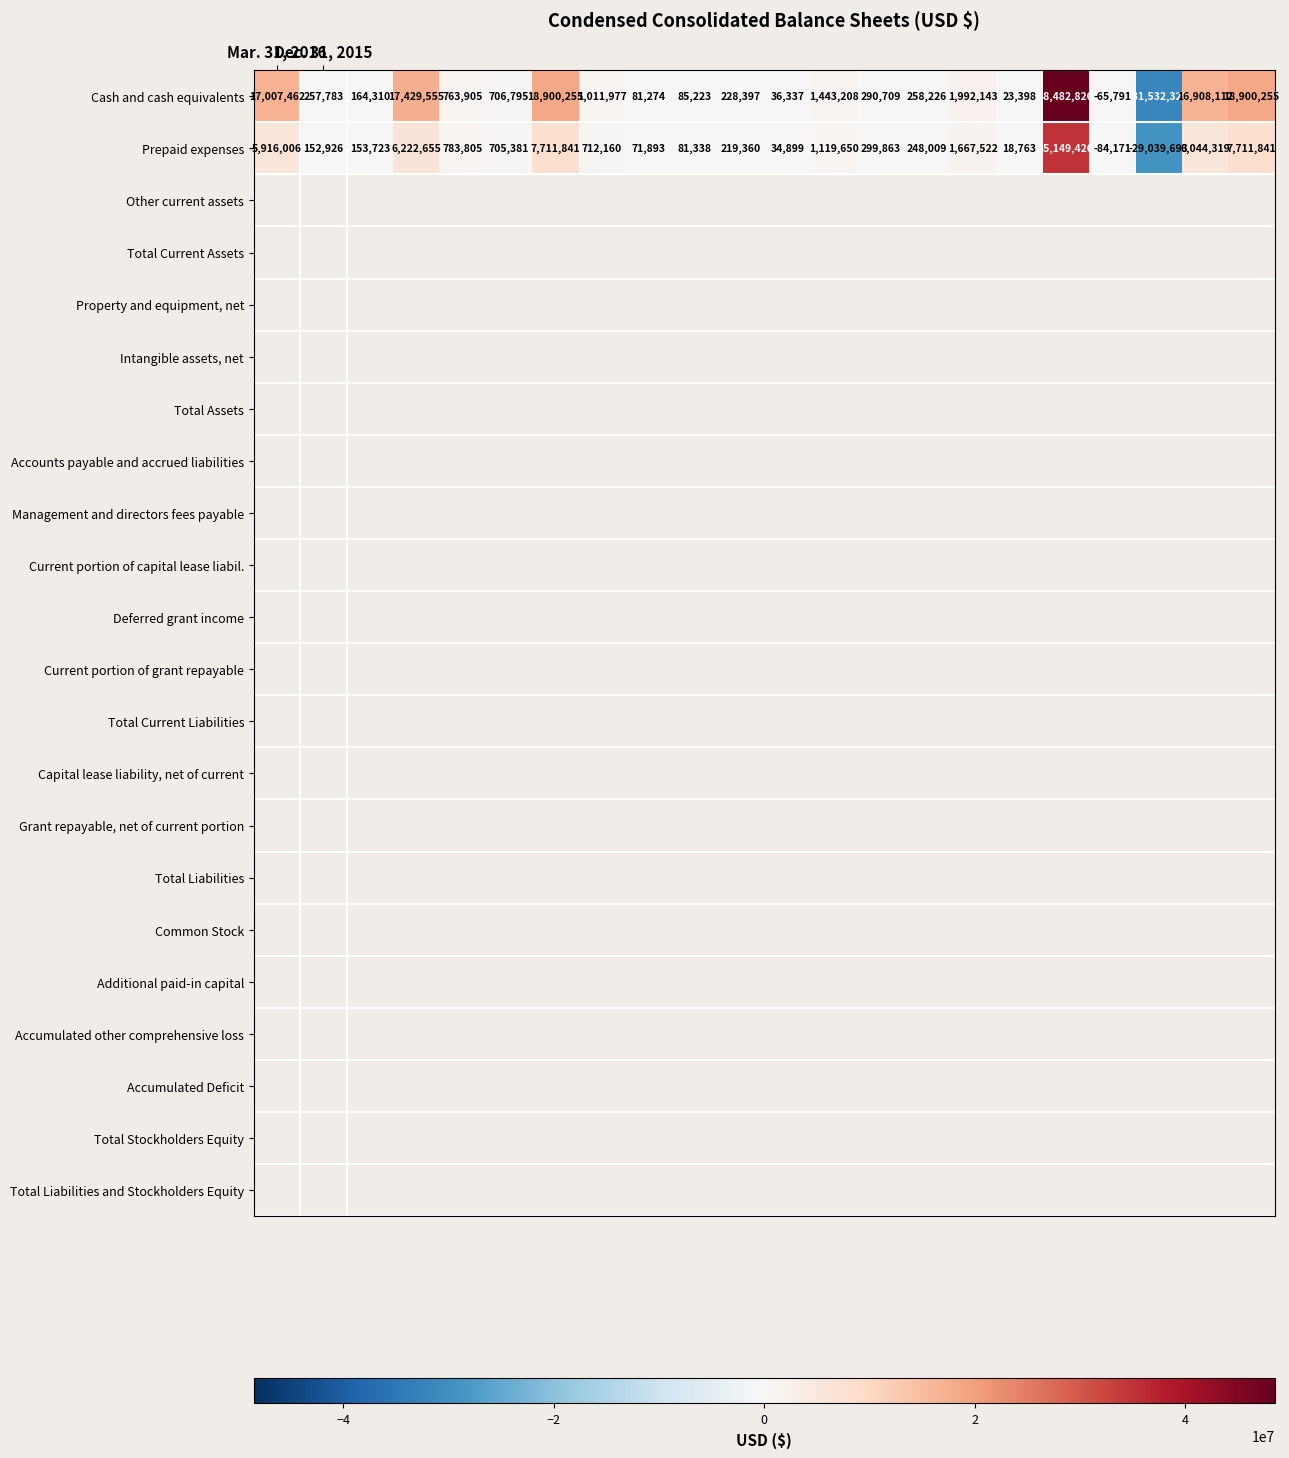

What is the maximum value shown in the chart?

48482826